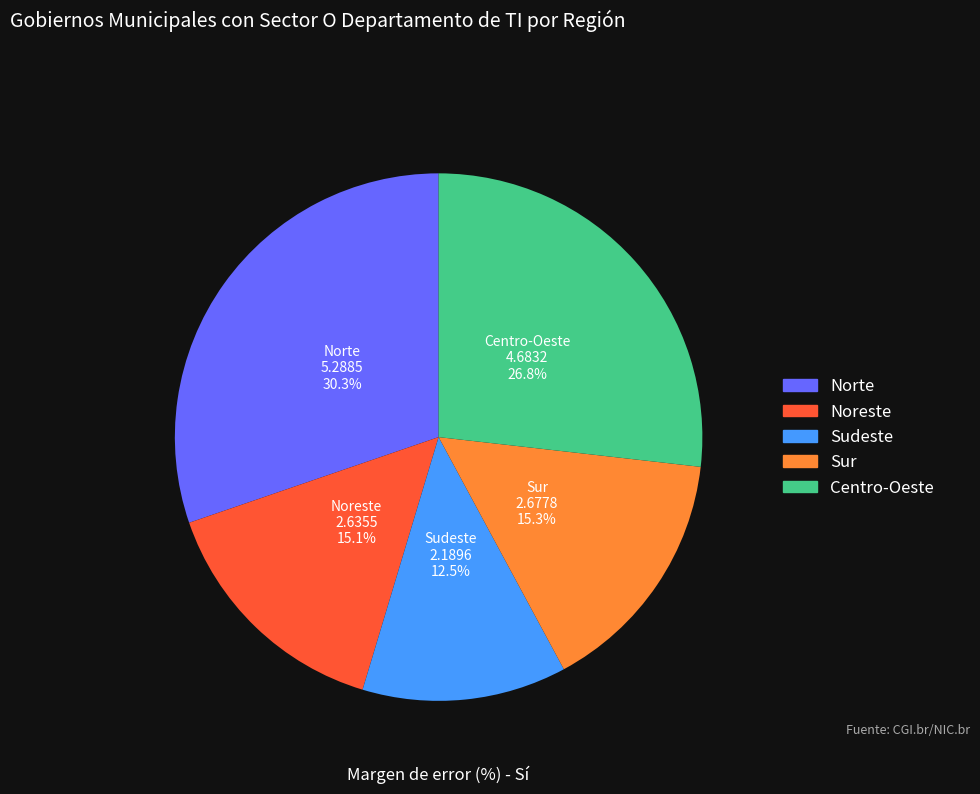

Is it true that Norte is 19% of the pie?

False